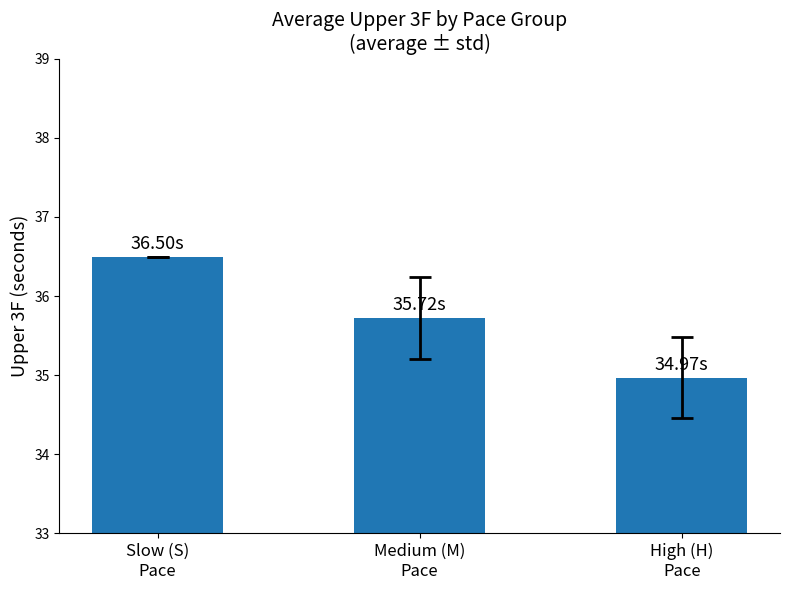

What is the label of the 3rd bar from the right?

Slow (S)
Pace